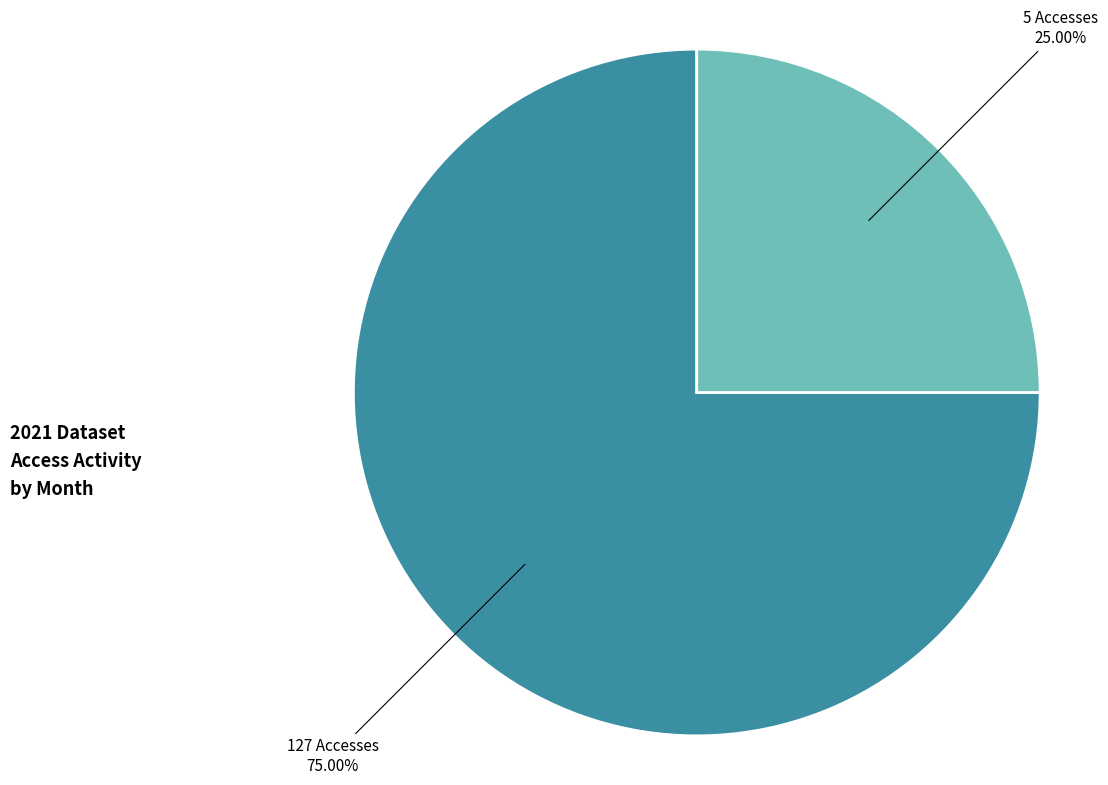

Does any single category account for the majority?

Yes